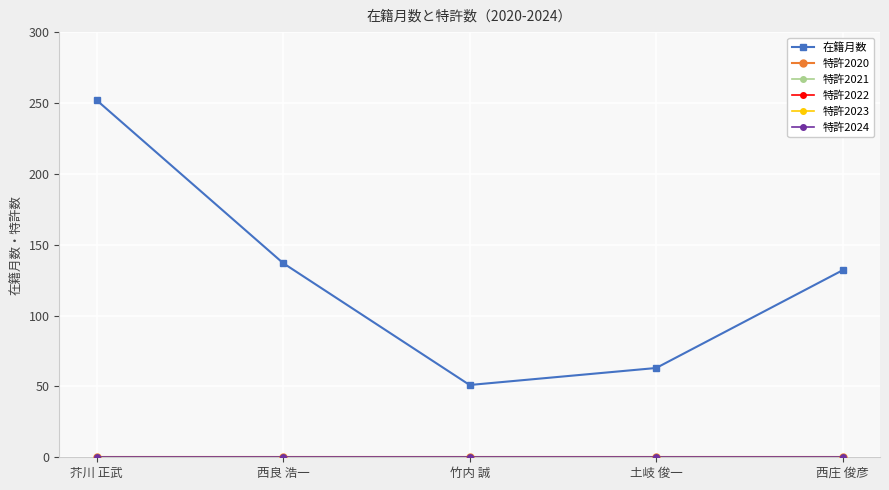

Is this an area chart (filled region under the line)?

No